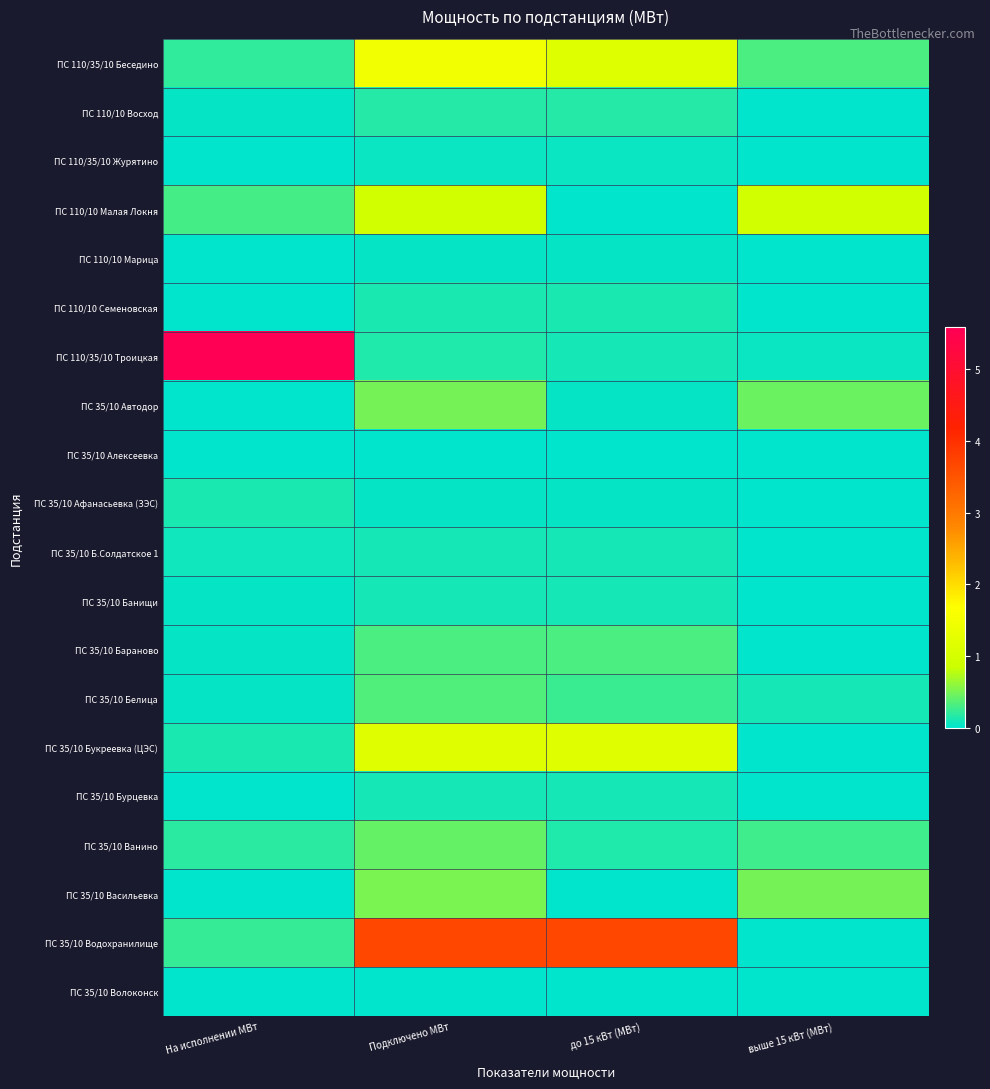

Which series changed the most between Подключено МВт and выше 15 кВт (МВт)?

ПС 35/10 Водохранилище